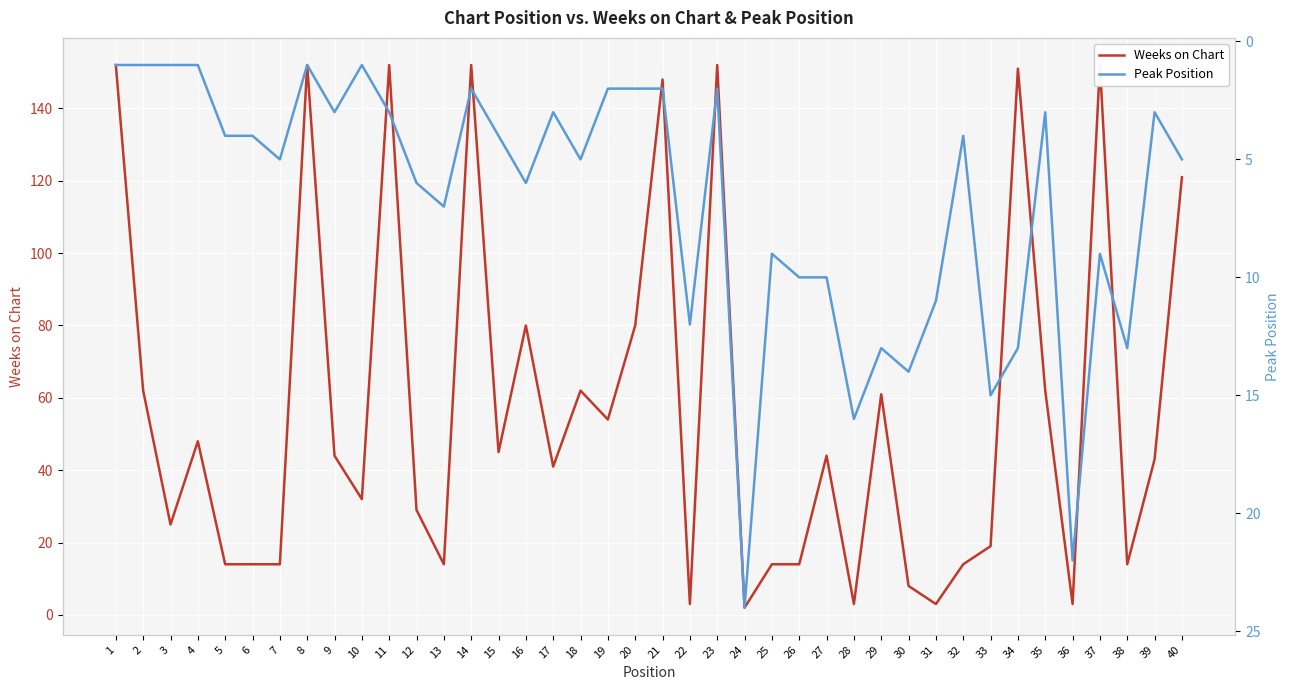

Reading left to right, what are all the values shown in this chart?

Weeks on Chart: 152	62	25	48	14	14	14	152	44	32	152	29	14	152	45	80	41	62	54	80	148	3	152	2	14	14	44	3	61	8	3	14	19	151	62	3	152	14	43	121
Peak Position: 1	1	1	1	4	4	5	1	3	1	3	6	7	2	4	6	3	5	2	2	2	12	2	24	9	10	10	16	13	14	11	4	15	13	3	22	9	13	3	5